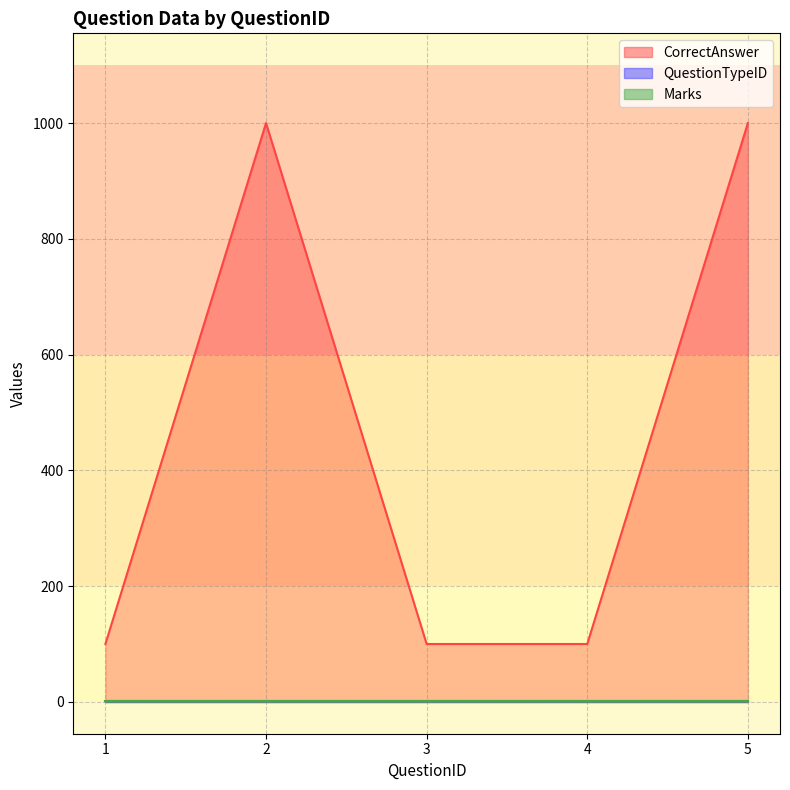

True or false: CorrectAnswer has more than 0 points higher than both neighbors.

True